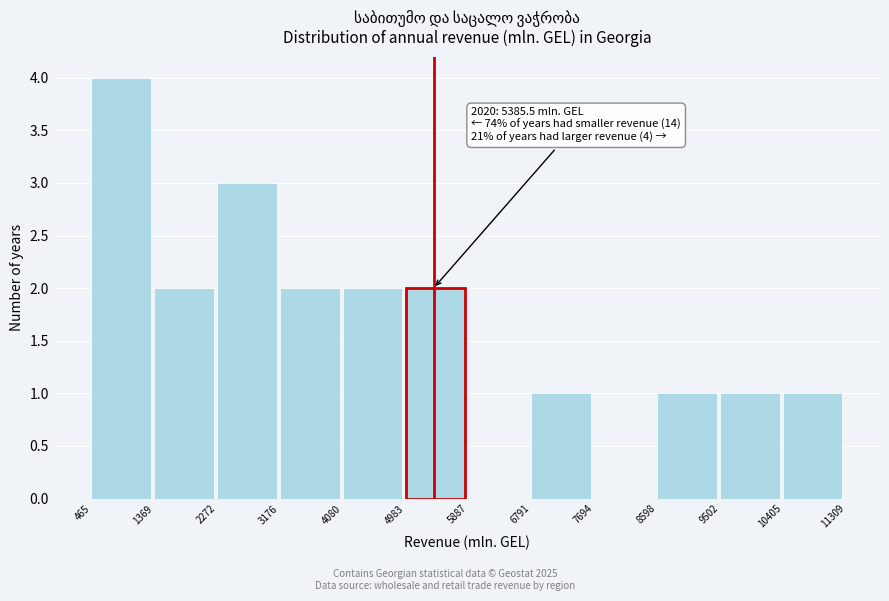

Over which range of the x-axis is the bar tallest?

465 to 1369